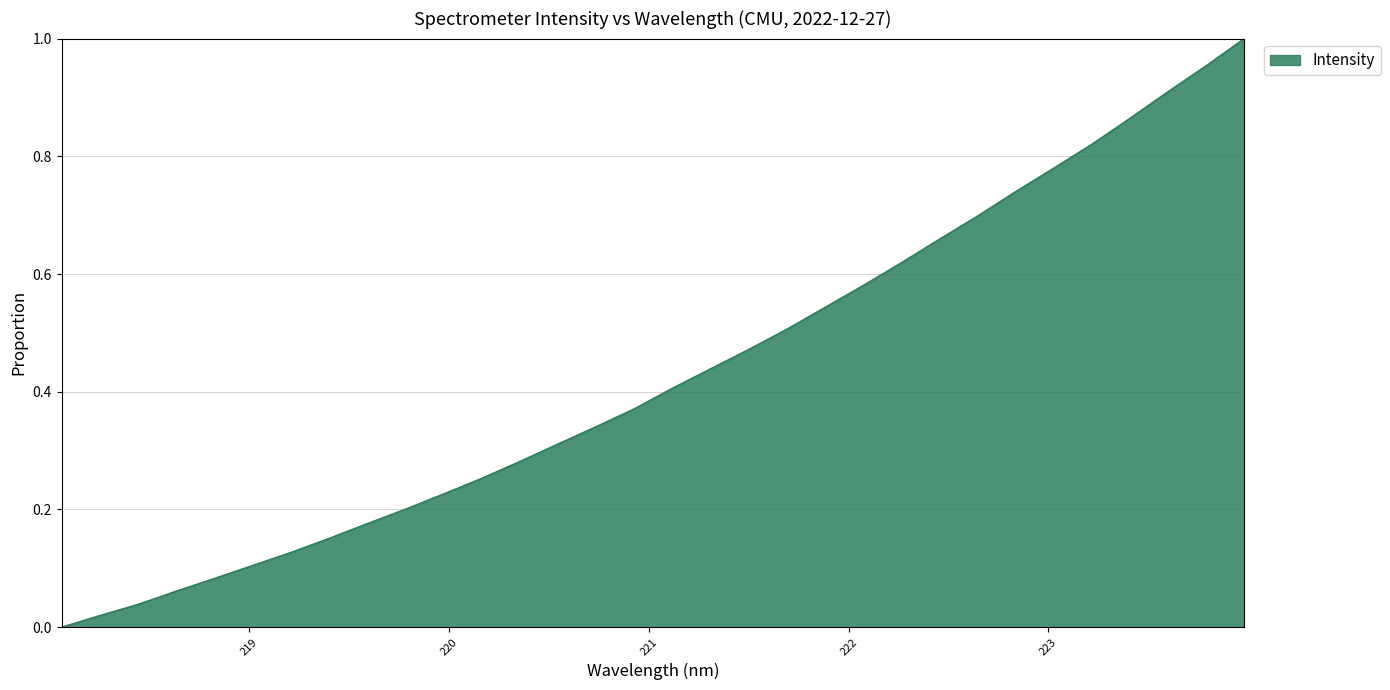

How many lines are shown in the chart?

1